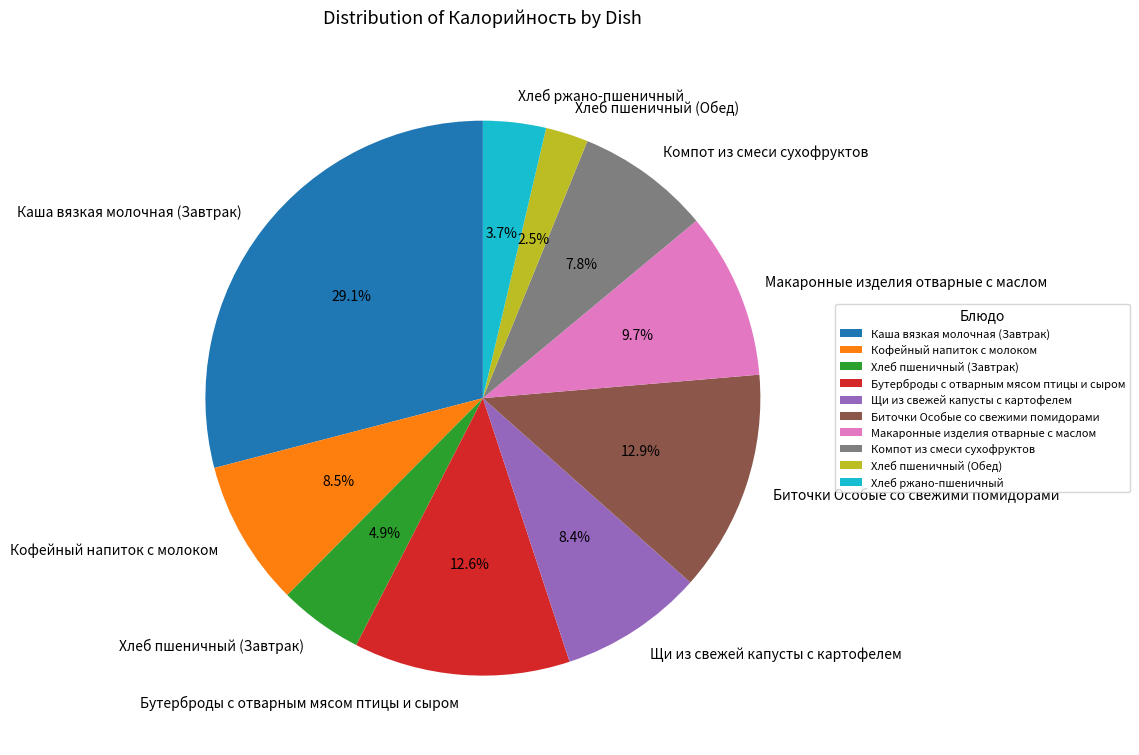

How much of the chart is everything except Хлеб пшеничный (Обед)?

97.5%